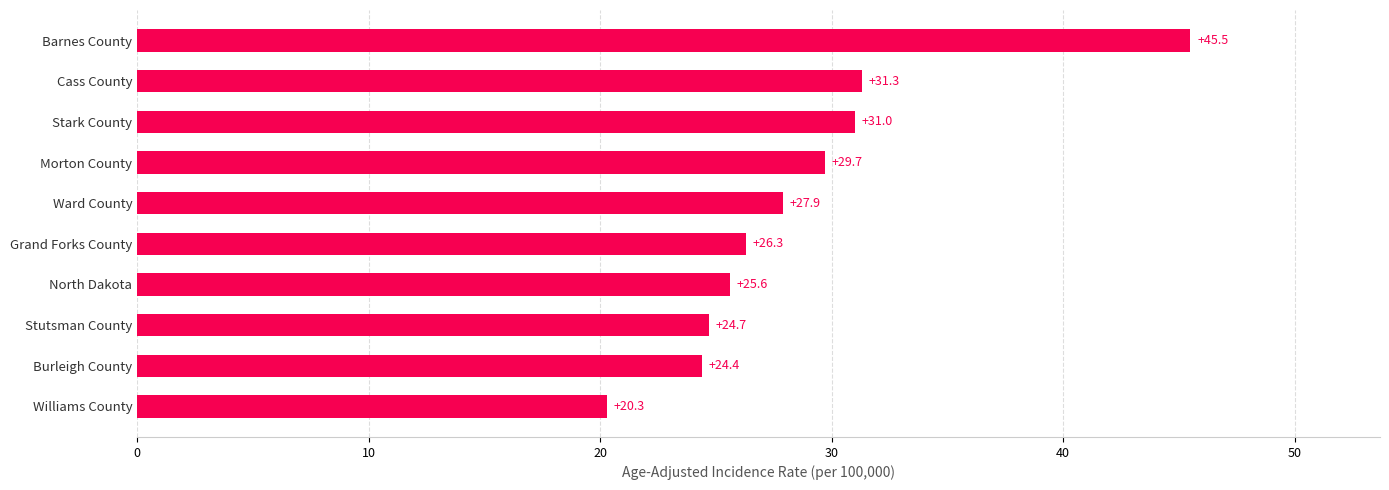

What is the difference between the second highest and second lowest values?

6.9